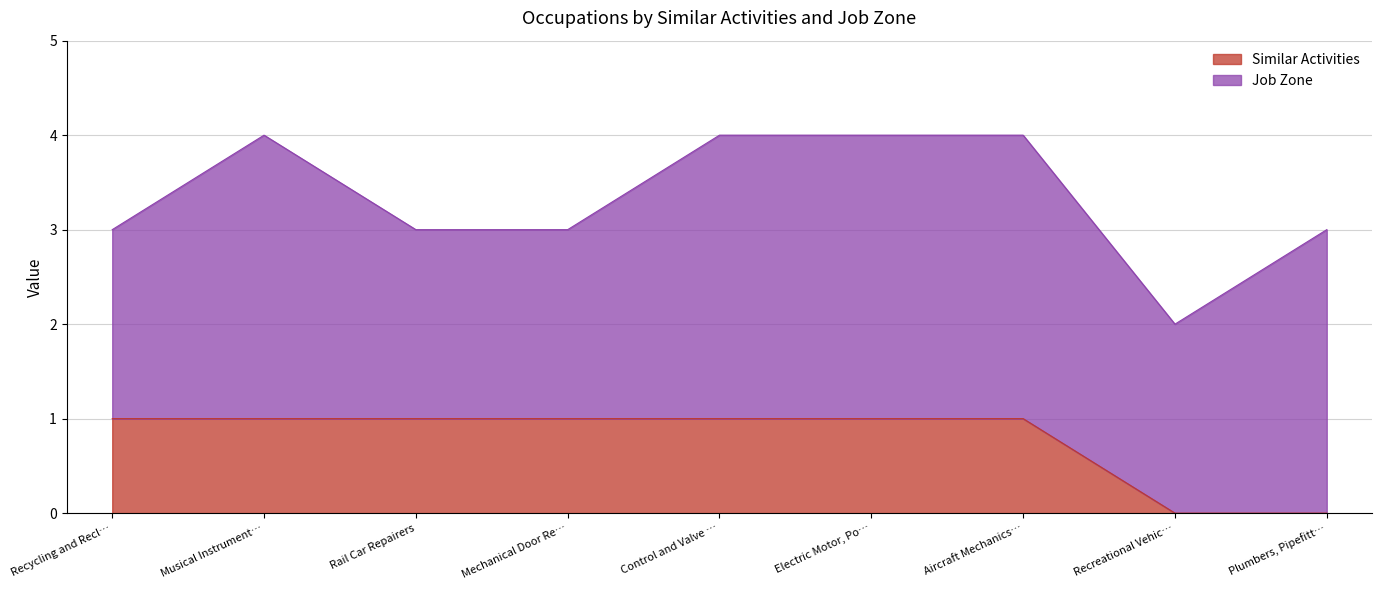

How many values are between 1 and 2?

7